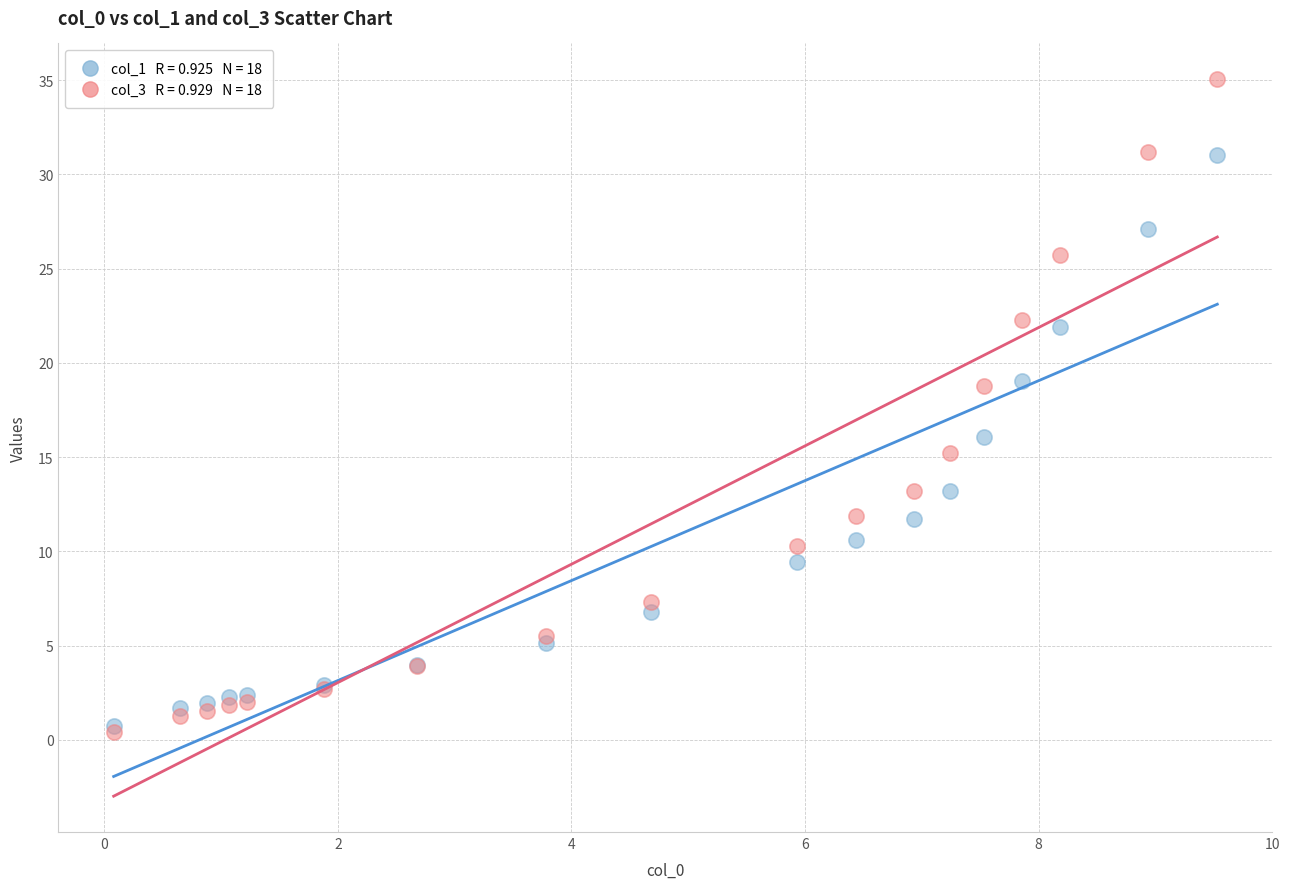

Across all series, what Y value is closest to 17?

16.1